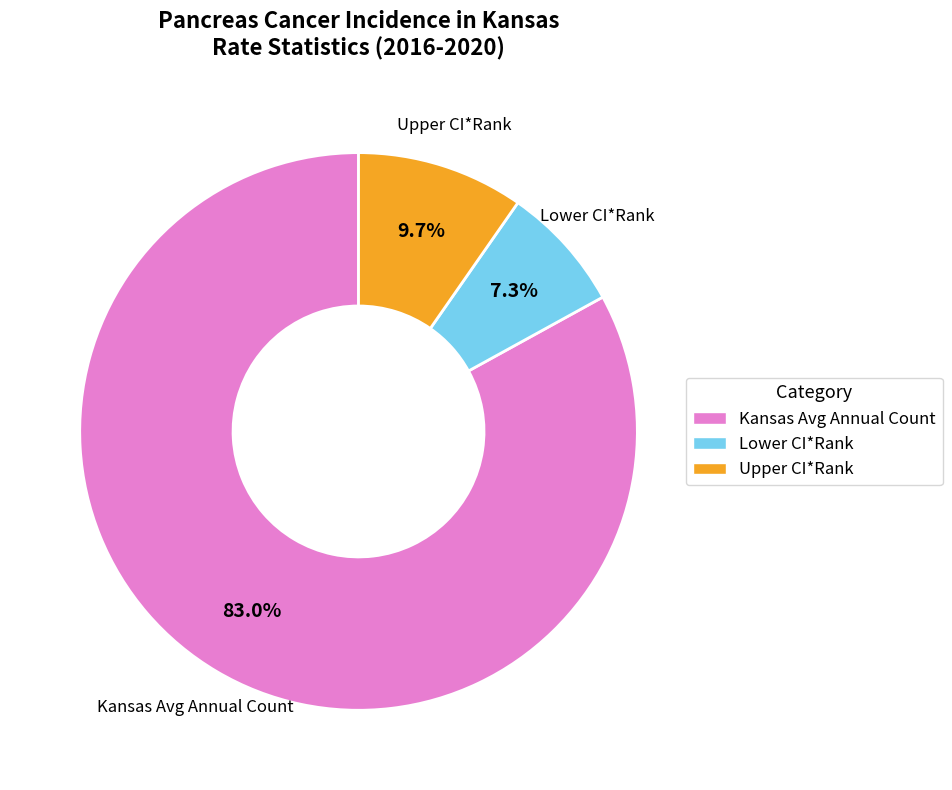

Is there a majority slice in this chart?

Yes